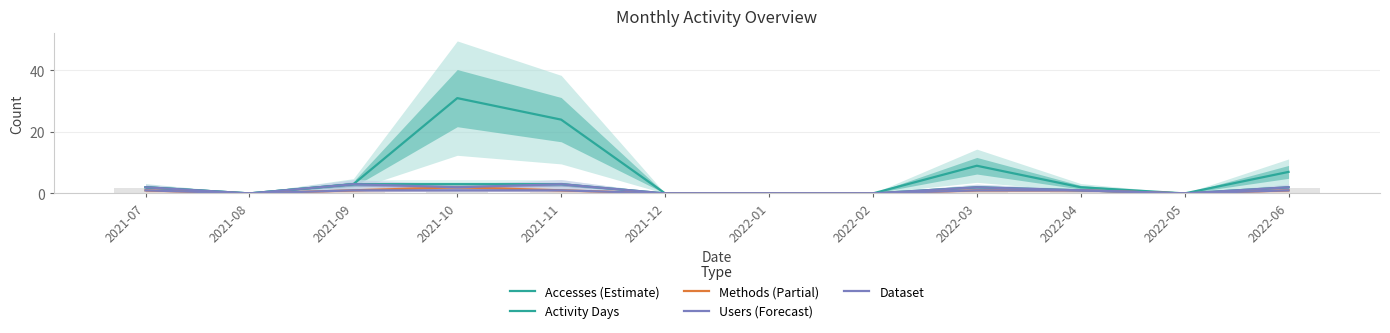

Rank the series by their maximum value, from lowest to highest.

Dataset, Methods (Partial), Activity Days, Users (Forecast), Accesses (Estimate)